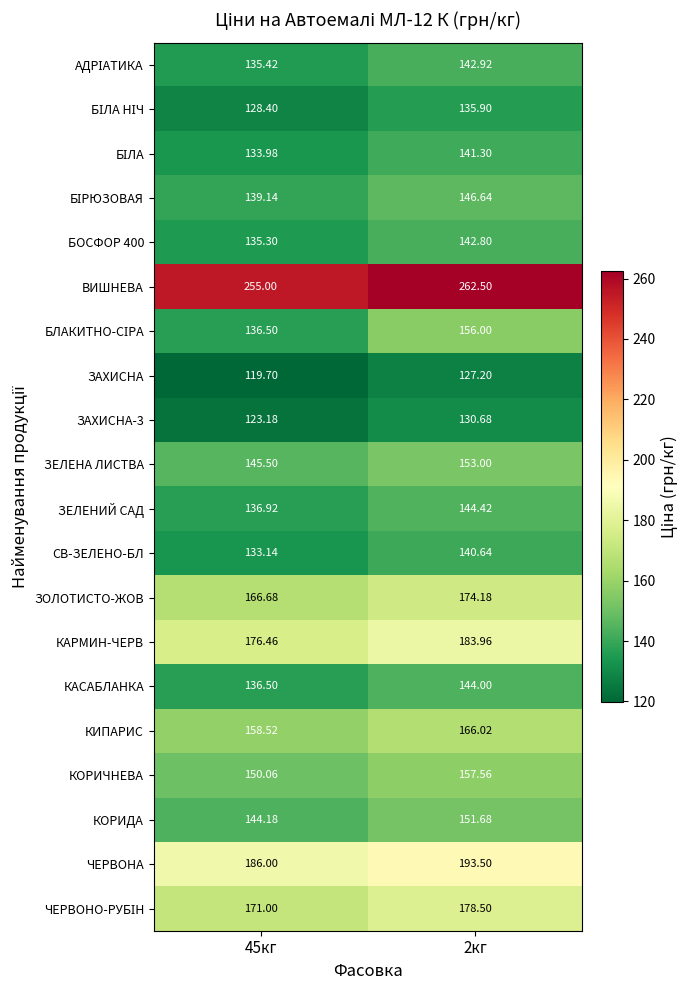

Is the value of ЧЕРВОНА at 2кг greater than the value of ЗОЛОТИСТО-ЖОВ at 45кг?

Yes